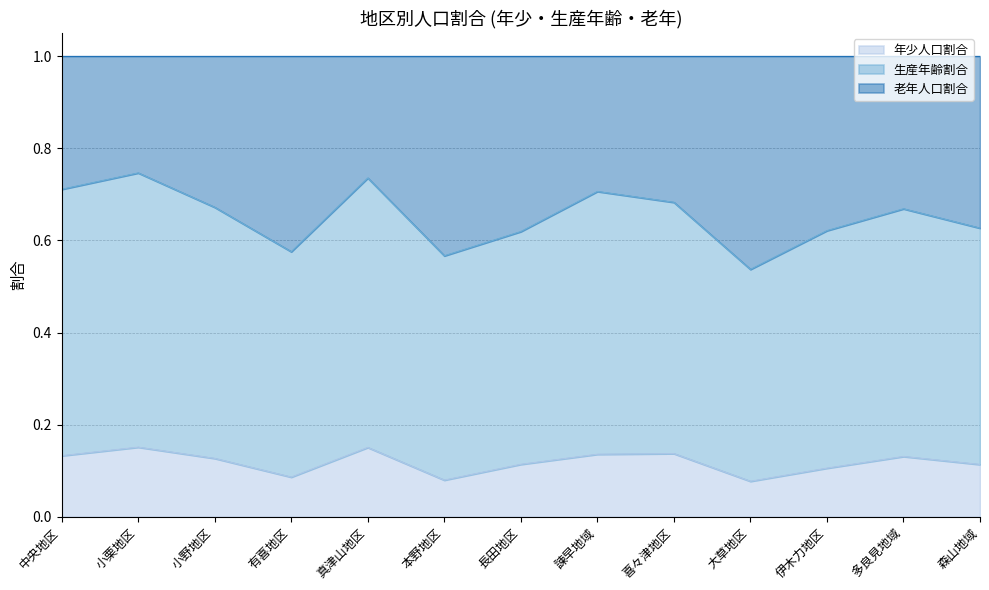

At how many categories does at least one series exceed 0?

13